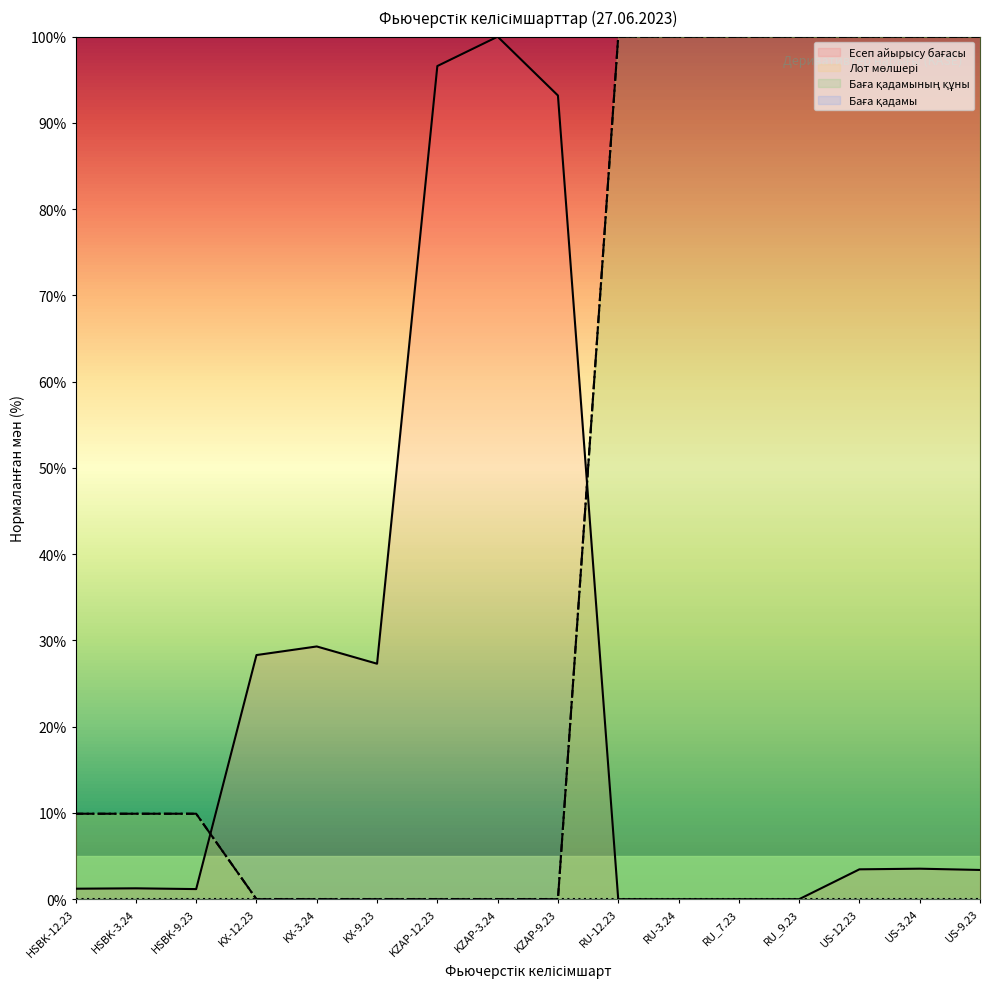

How many values in the Есеп айырысу бағасы series are below 3?

7